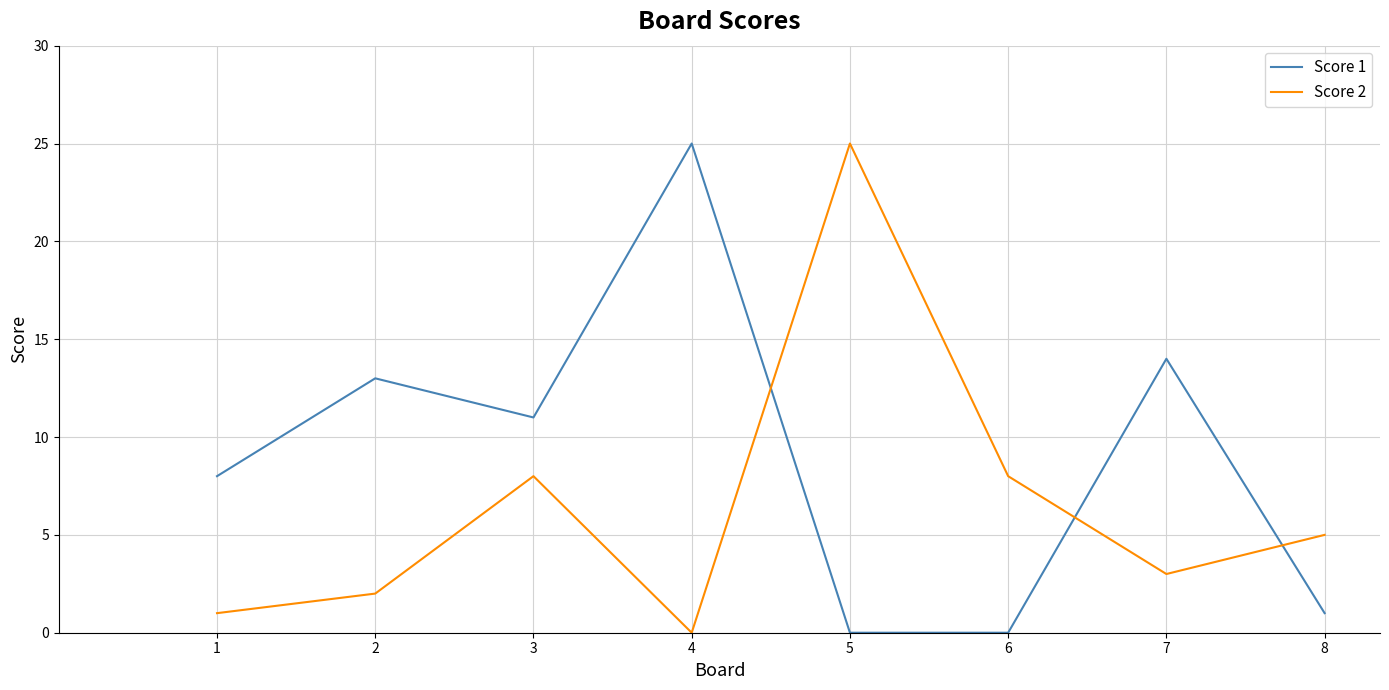

Reading left to right, transcribe all the data shown in this chart.

Score 1: 8	13	11	25	0	0	14	1
Score 2: 1	2	8	0	25	8	3	5